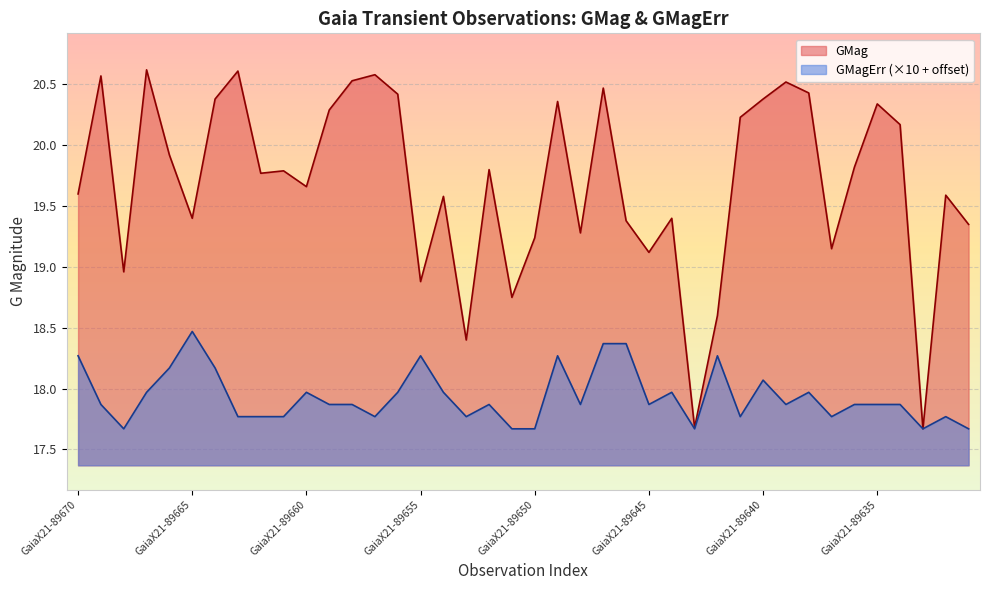

What is the greatest value displayed?

20.6